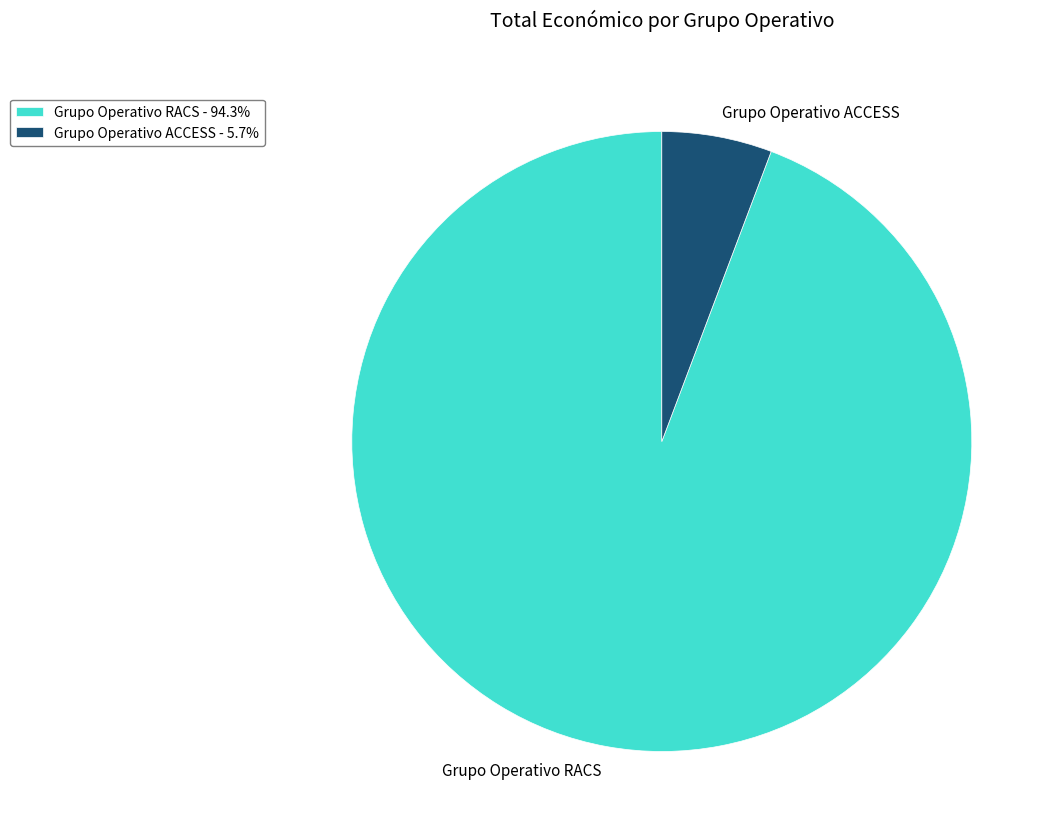

Does any single category account for the majority?

Yes